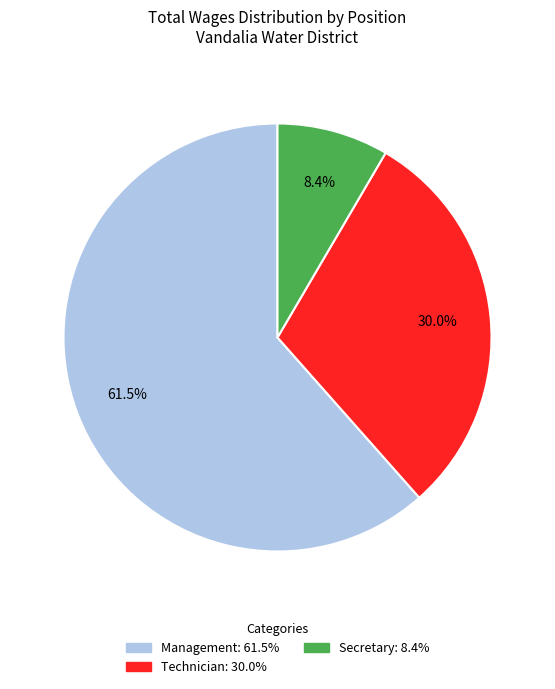

Count the number of slices in the pie.

3